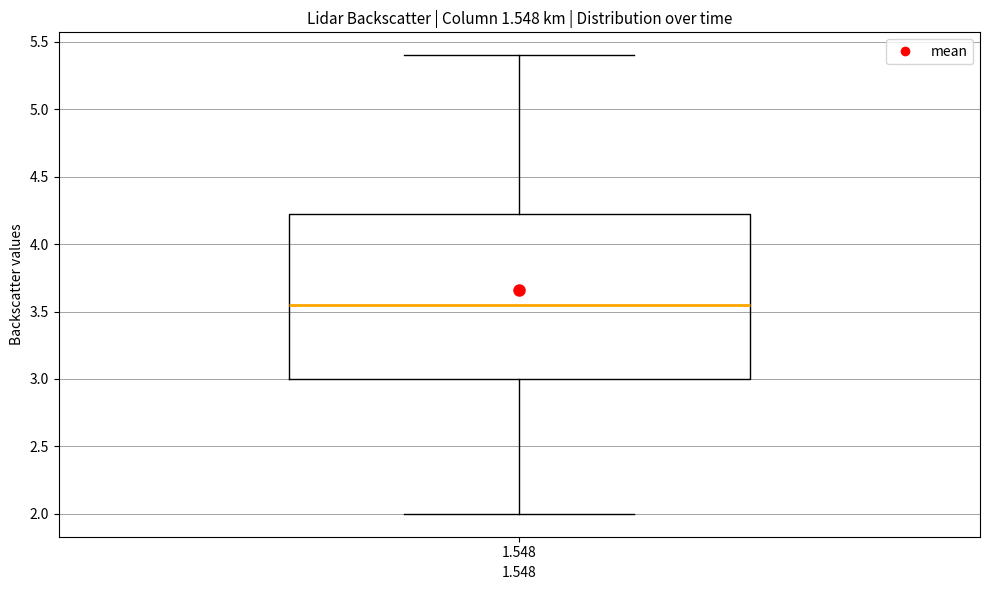

Read this box plot against the y-axis: the position of the median line, the range covered by the box, and the ends of both whiskers. The values are not printed on the chart, so give them approximately, as read against the axis.

median 3.55, box 3.00 to 4.25, whiskers 2.00 to 5.40